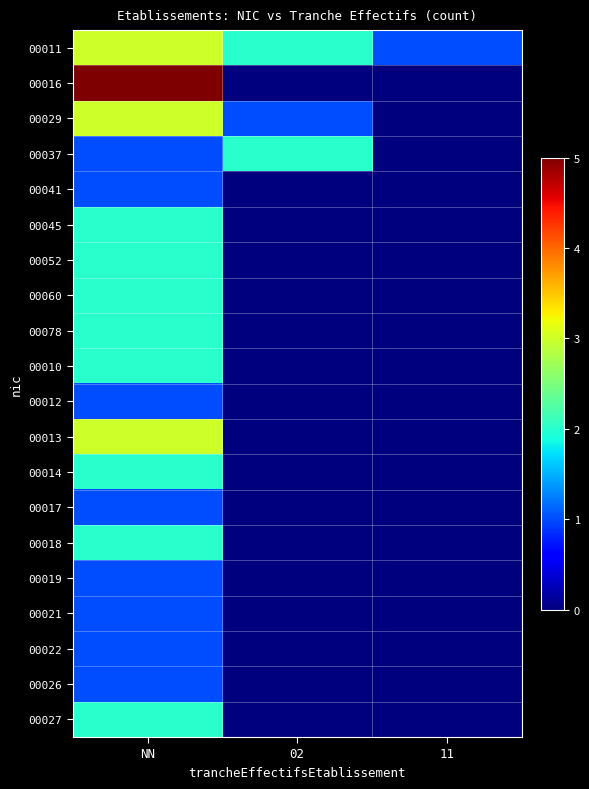

What is the spread (max minus min) of values at NN?

4